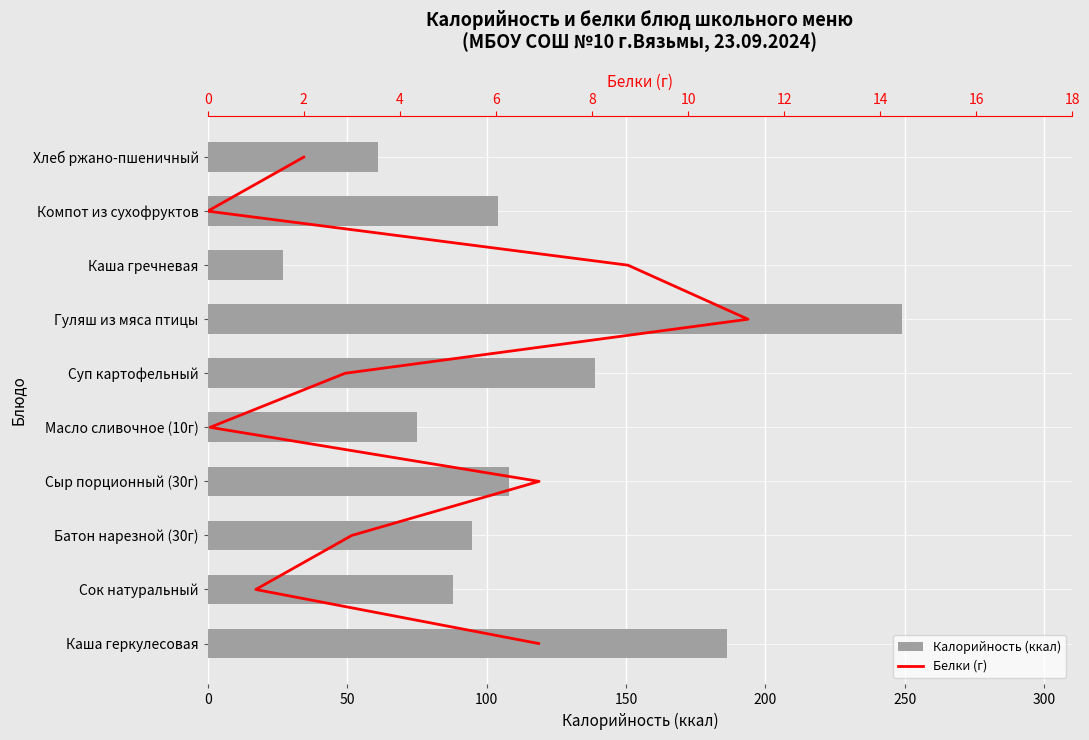

Which series has the largest total across all categories?

Калорийность (ккал)